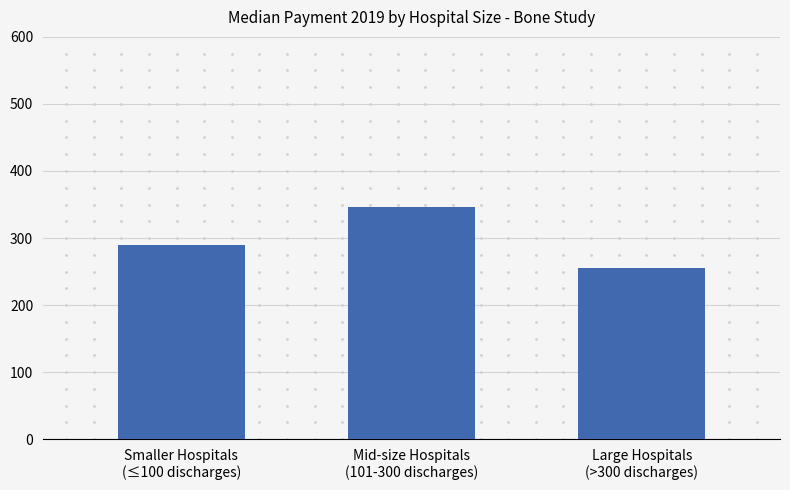

Reading left to right, extract all data points from this chart.

Median 2019: 289.6	346.7	255.8
Median 2019 ($): 289.6	346.7	255.8